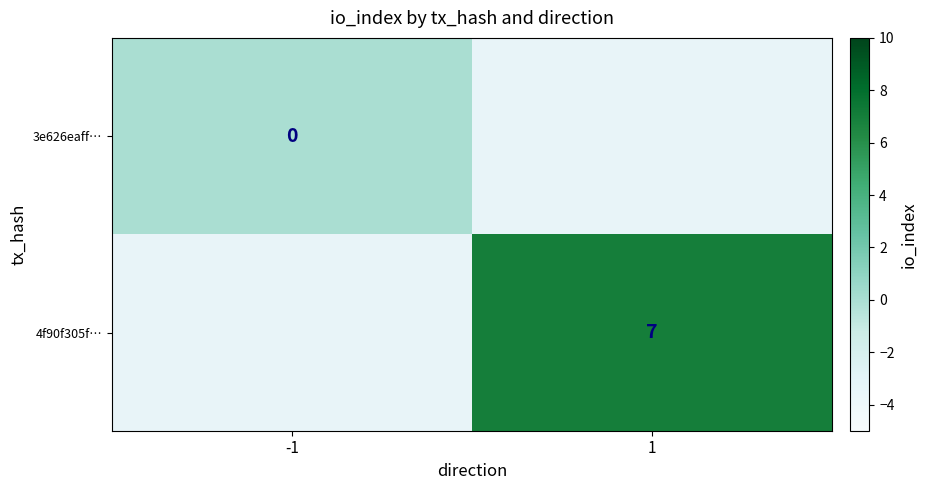

True or false: 4f90f305f… has a value of 3.6 at 1.

False